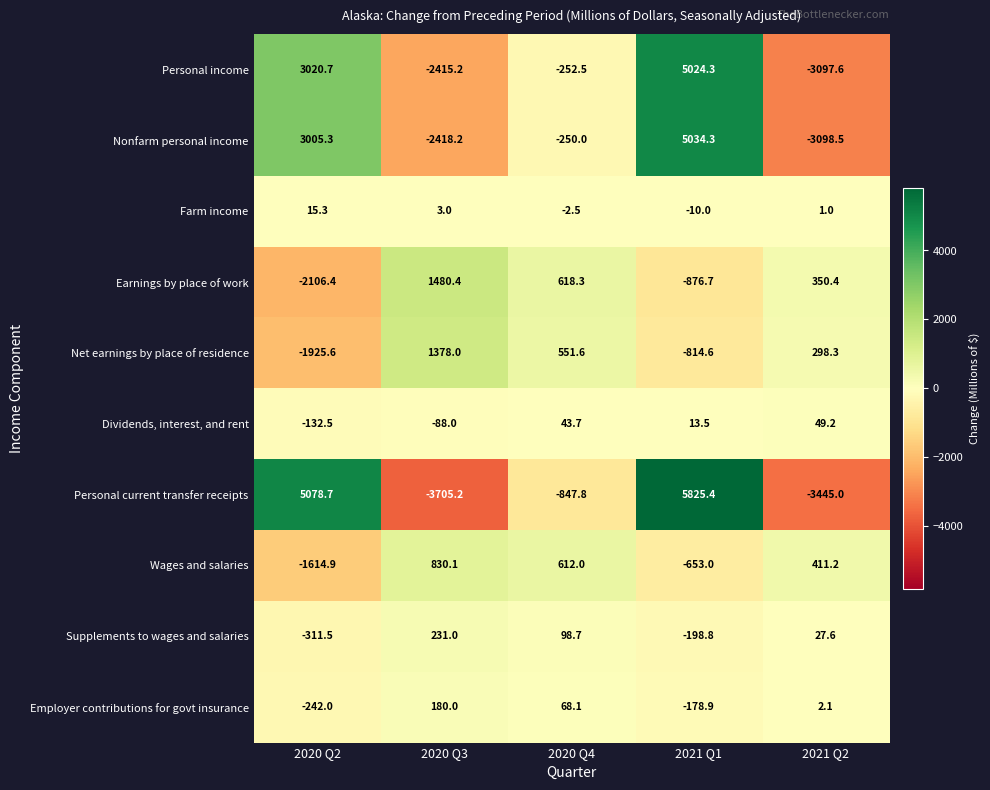

Which series has the largest range (max minus min)?

Personal current transfer receipts